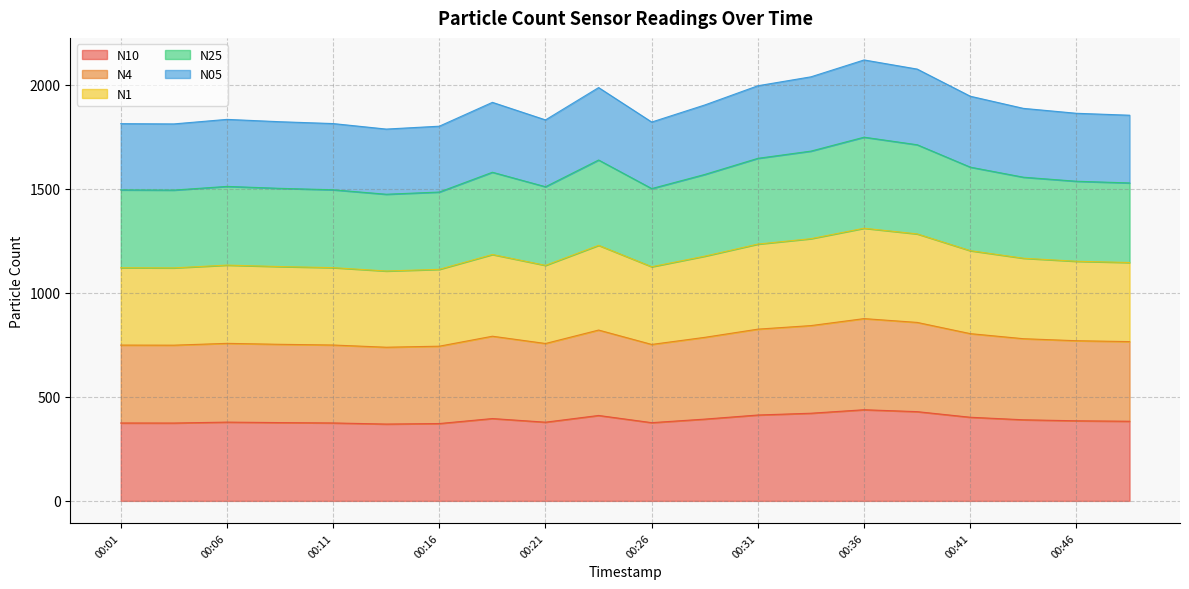

At which label does N25 reach its peak?

00:36